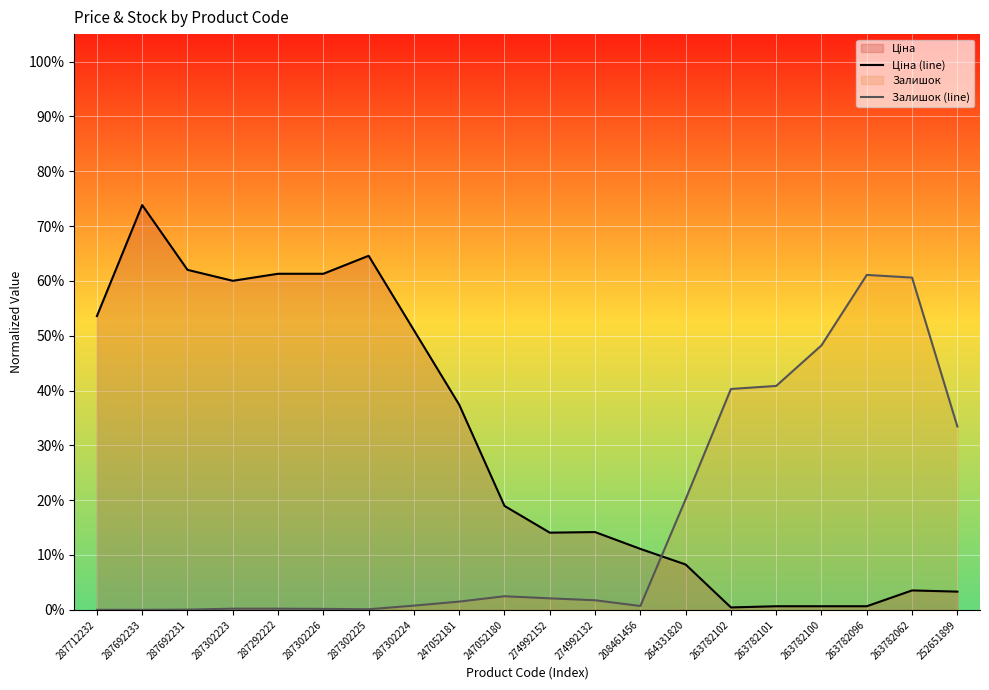

Where is the first local minimum for Залишок (line)?

287302225